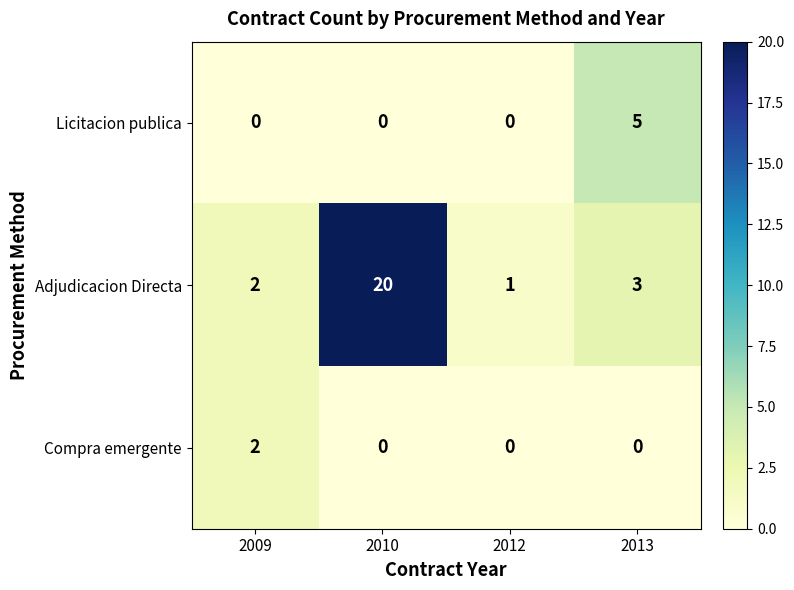

What is the sum of the Adjudicacion Directa values at 2009 and 2013?

5